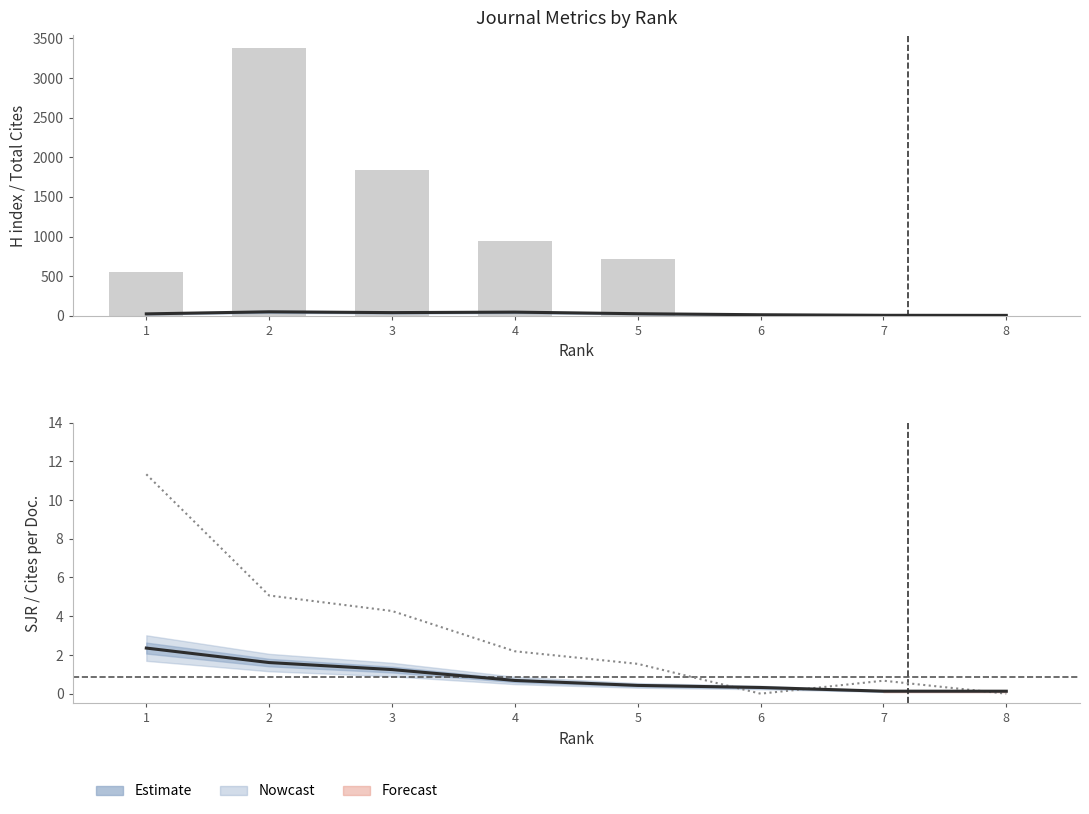

At which category is the sum across all series the highest?

2